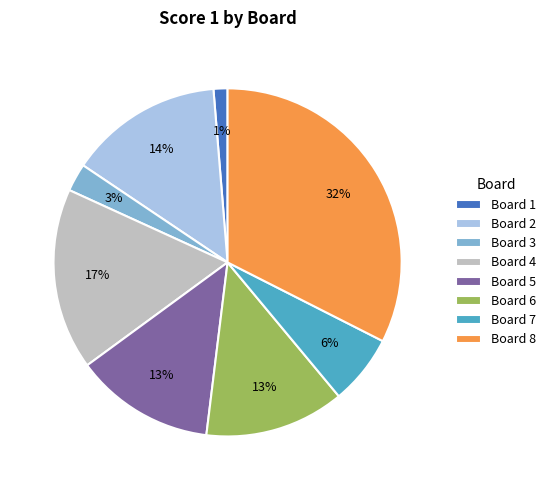

What percentage is the Board 6 slice, to the nearest percent?

13%